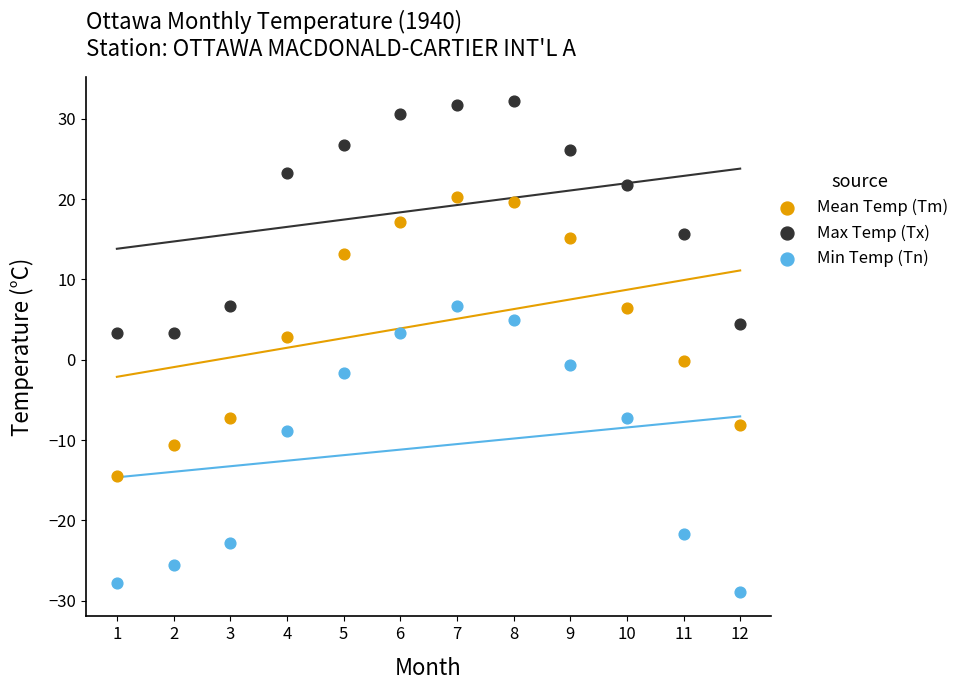

Which series has the widest spread of Y values?

Min Temp (Tn)